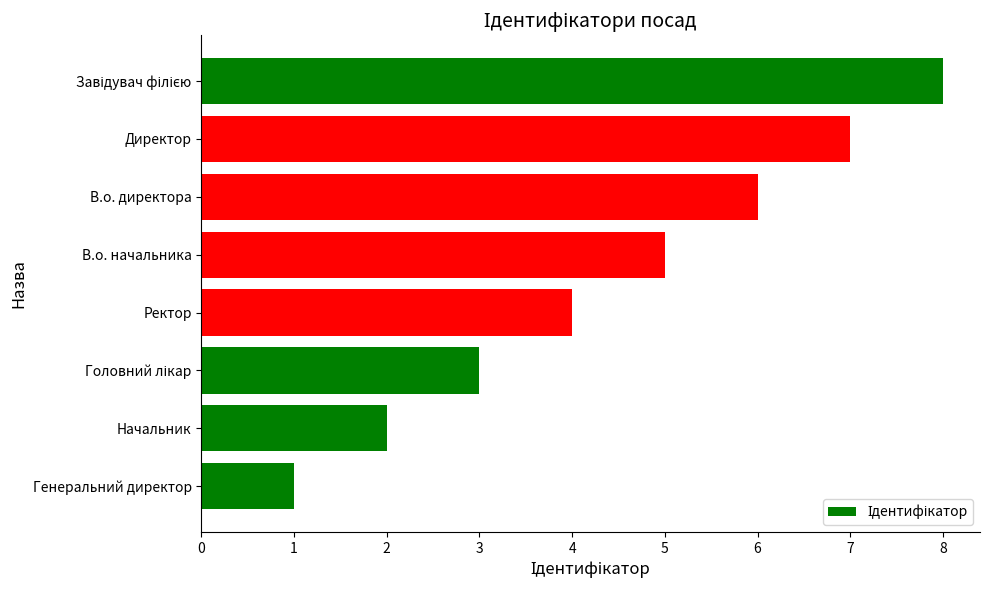

How many data points does each series have?

8